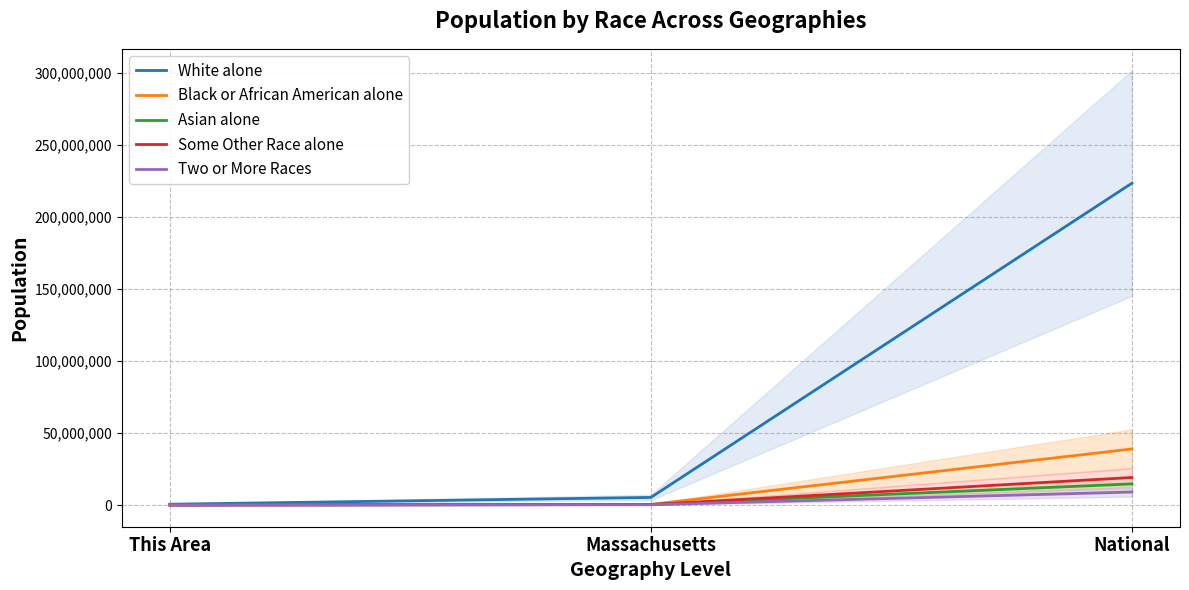

At which label does Some Other Race alone first exceed 305151?

National